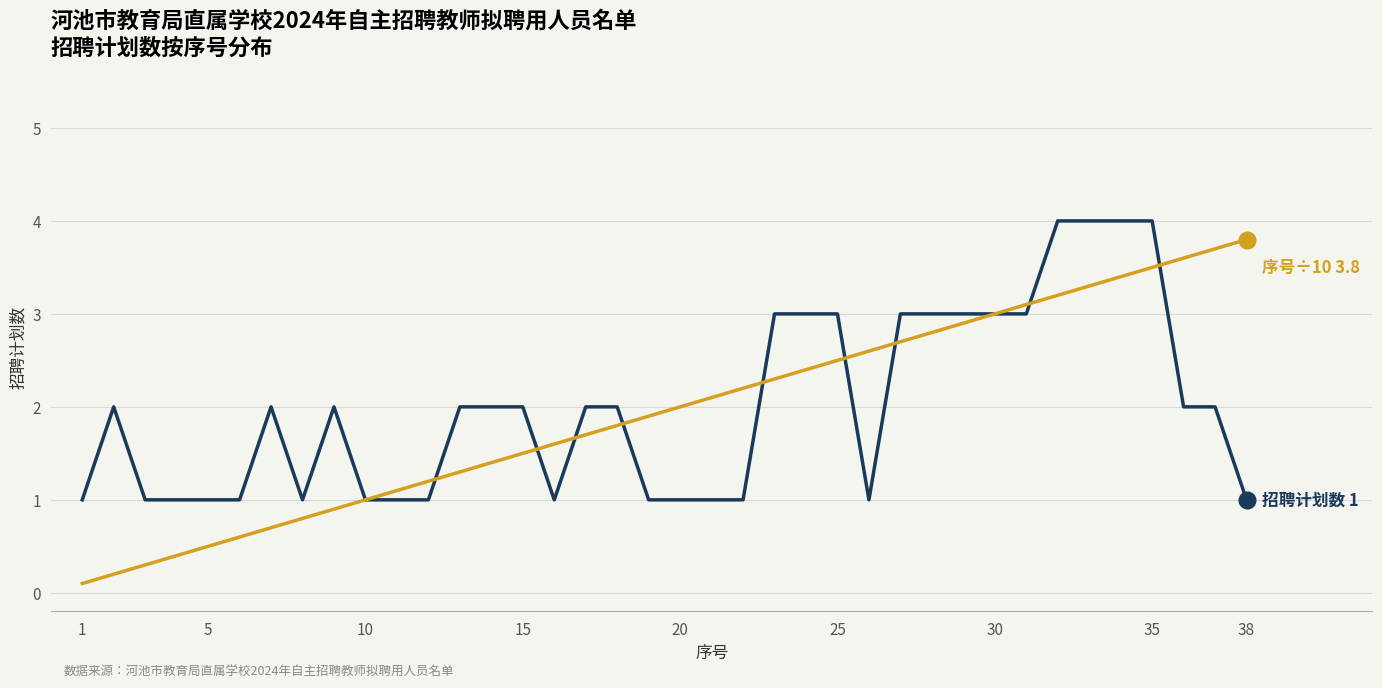

What is the greatest value displayed?

4.0